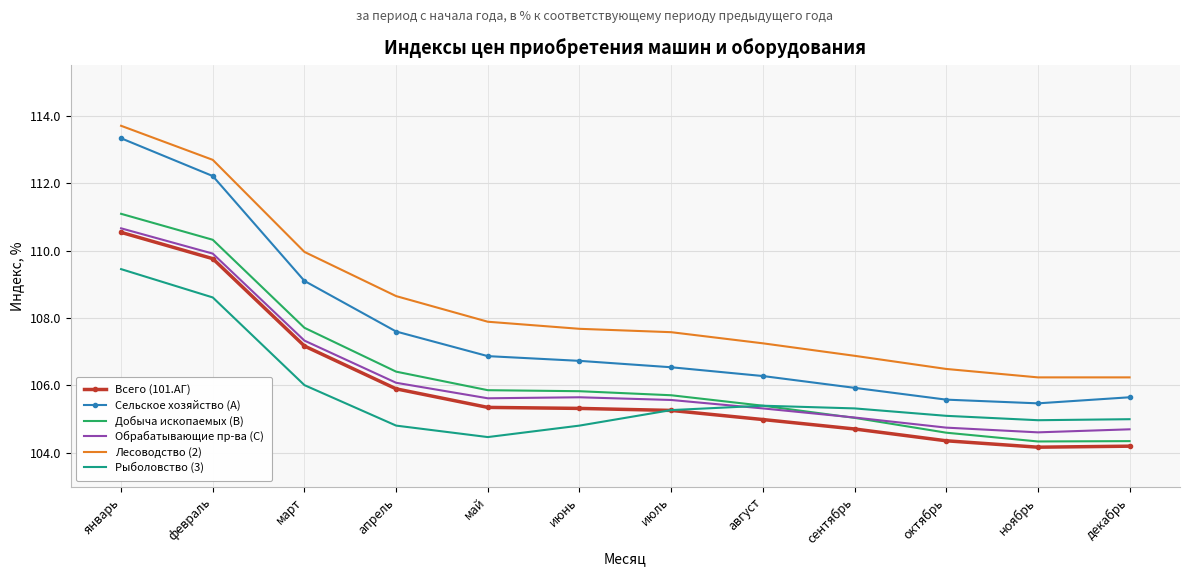

What is the approximate value of Лесоводство (2) at январь?

113.7